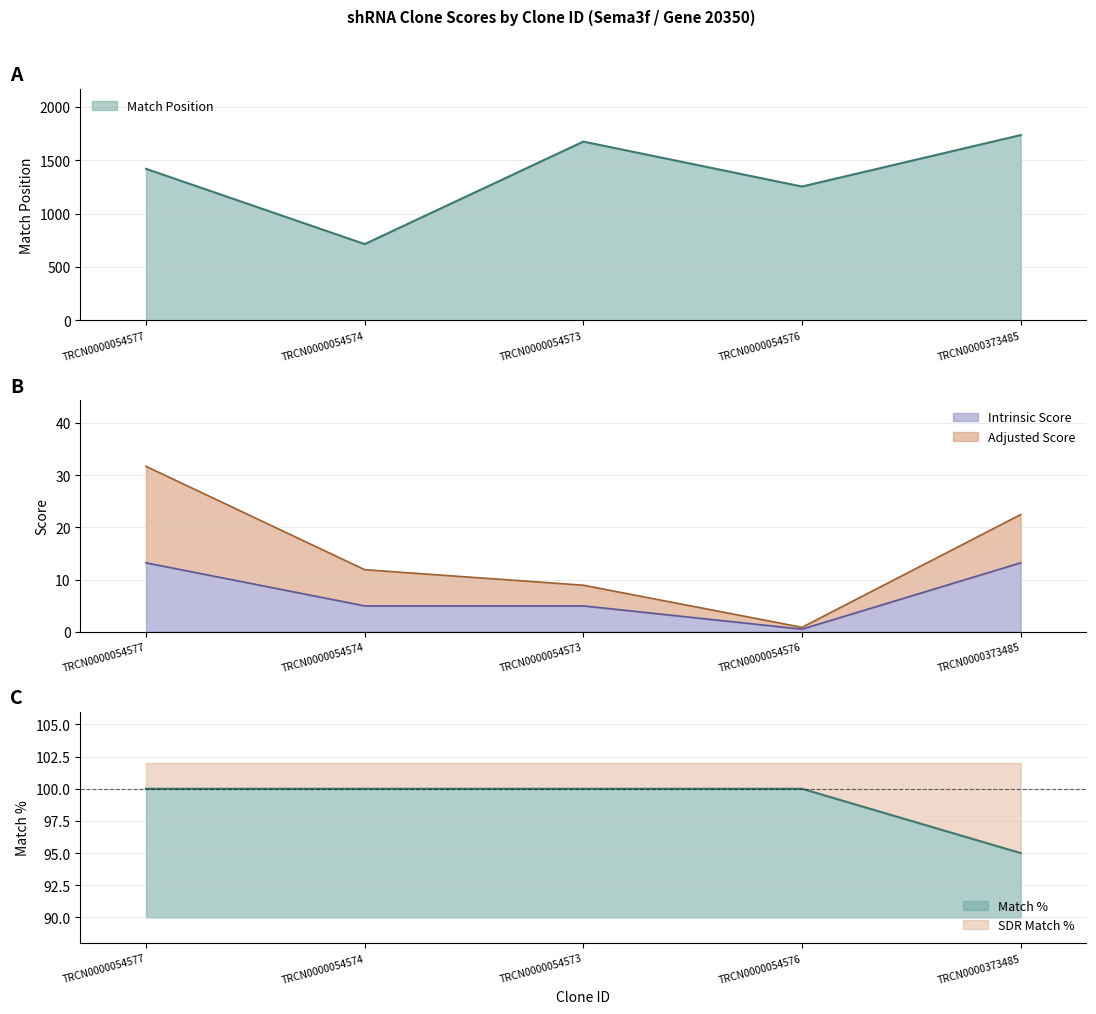

What is the maximum value shown in the chart?

1735.0